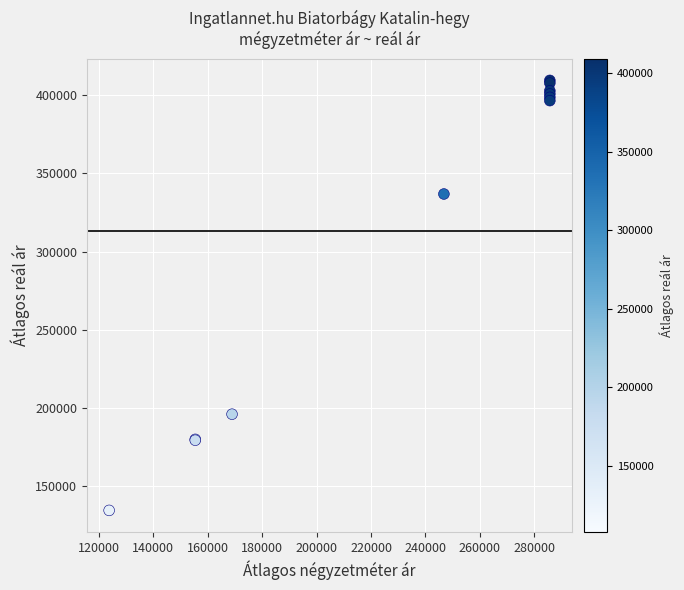

What Y value in the scatter plot is closest to 271997?

336728